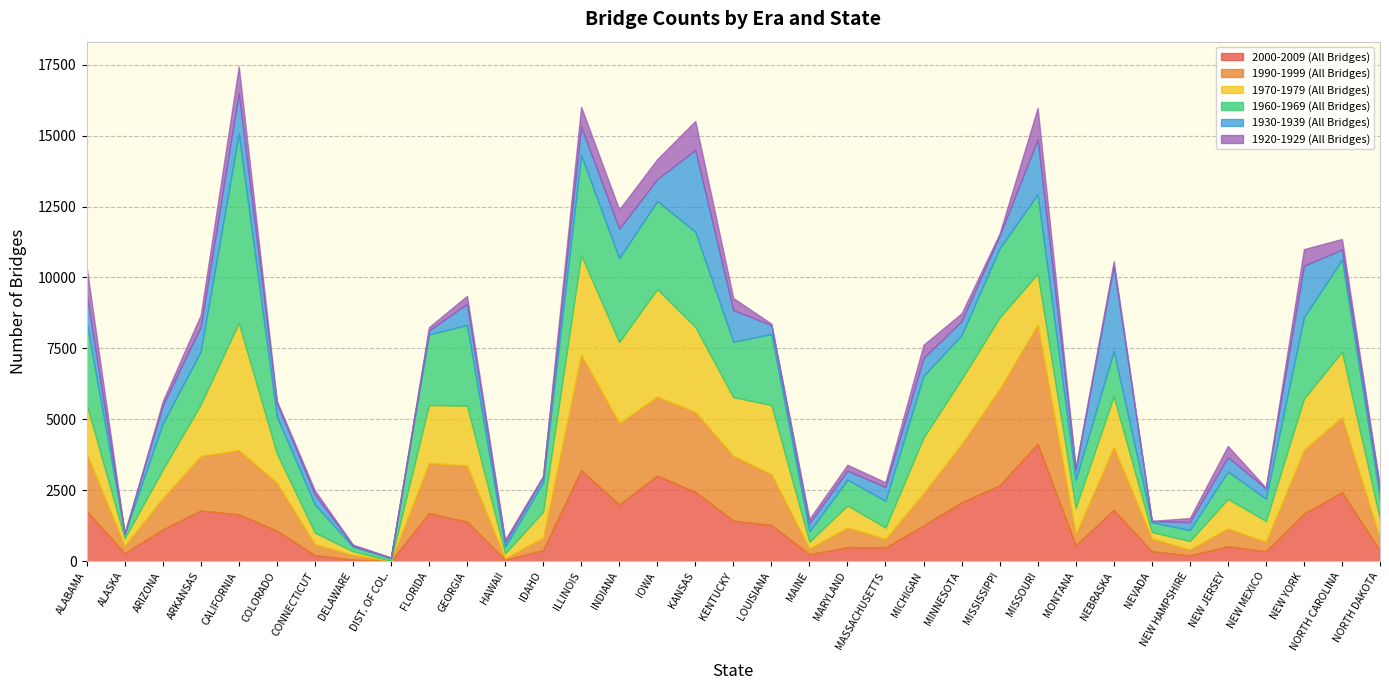

Which category has the lowest value in the 1930-1939 (All Bridges) series?

ALASKA